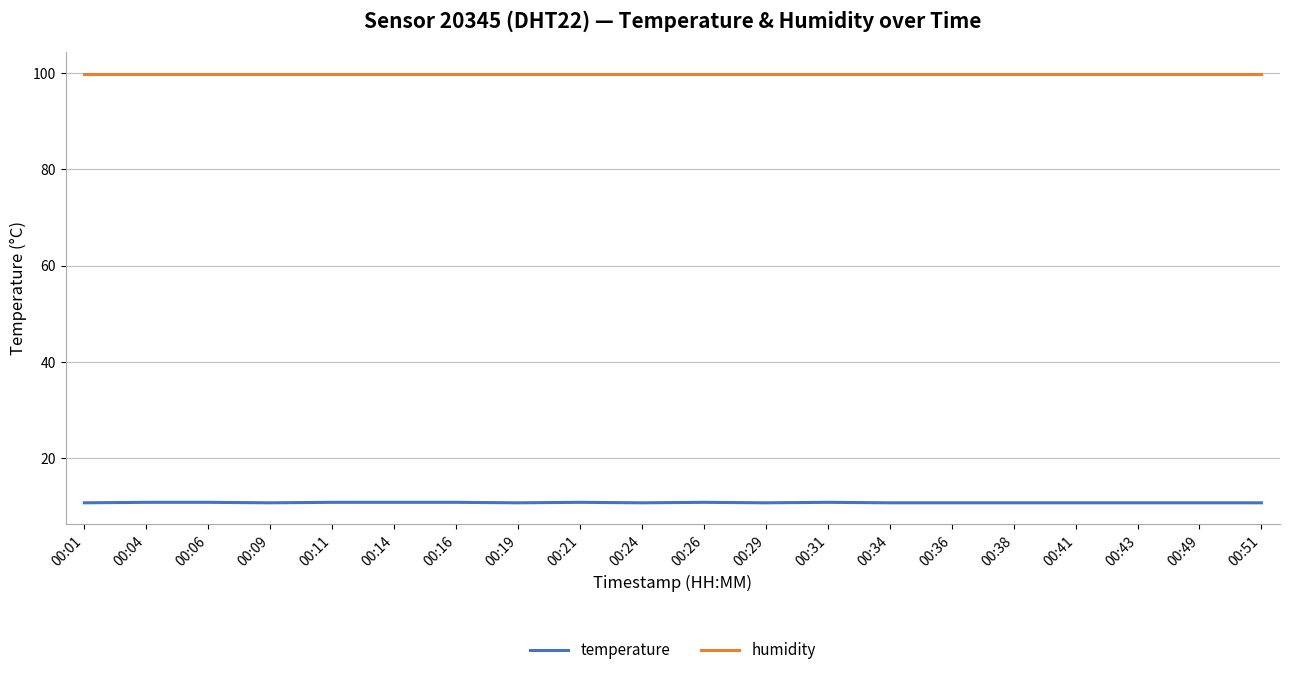

Is the value of humidity at 00:26 greater than the value of temperature at 00:43?

Yes